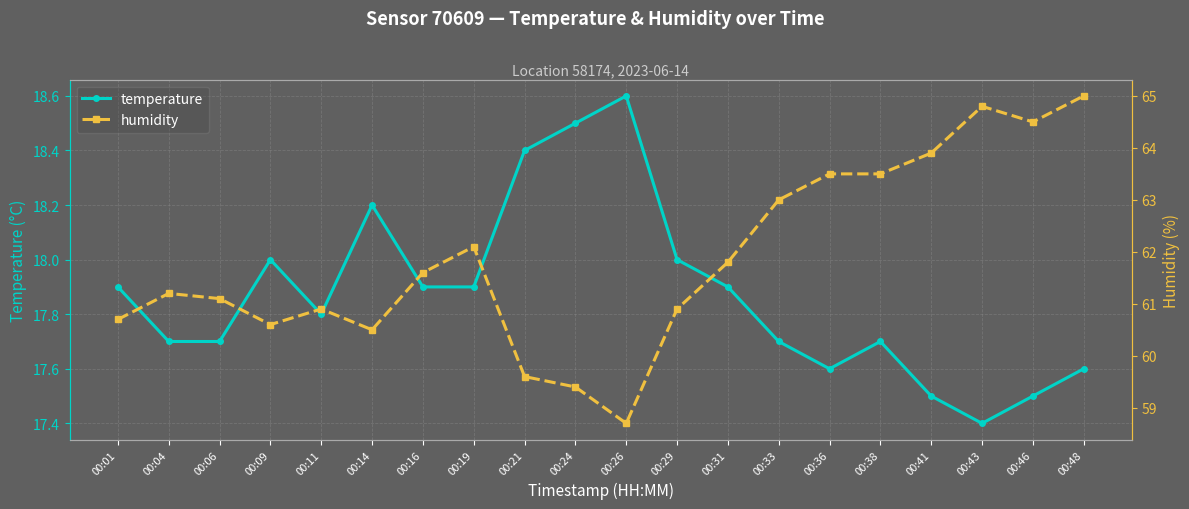

True or false: temperature and humidity cross at least once.

False